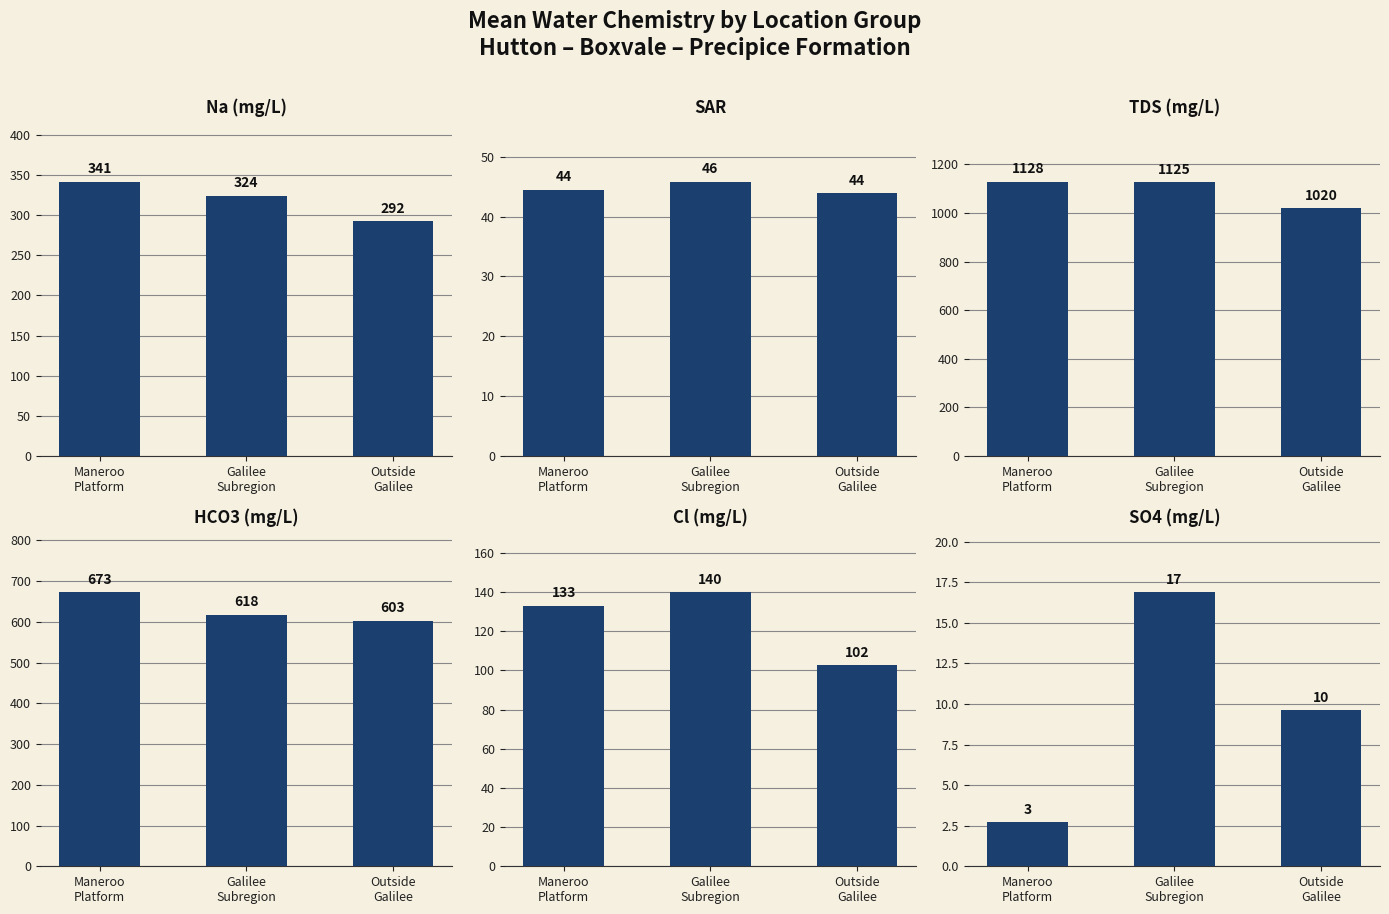

Between Maneroo
Platform and Galilee
Subregion, which series saw the biggest shift?

HCO3